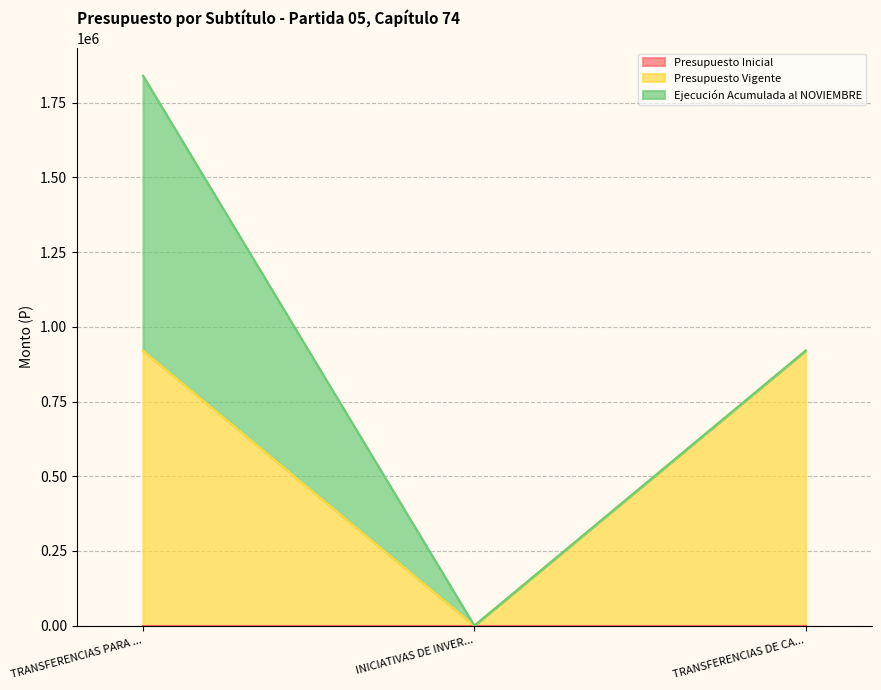

At which category is the sum across all series the highest?

TRANSFERENCIAS PARA ...